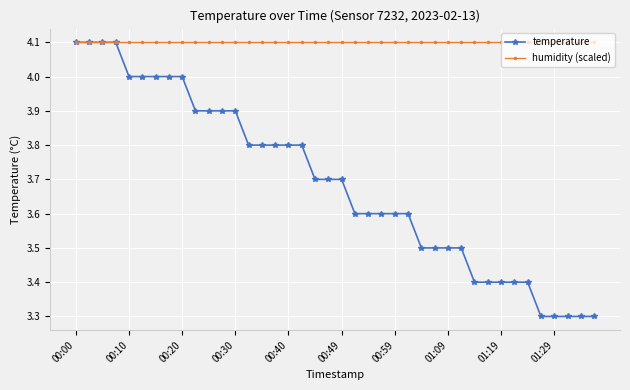

What is the value of the temperature point at the 4th from the left?

4.1